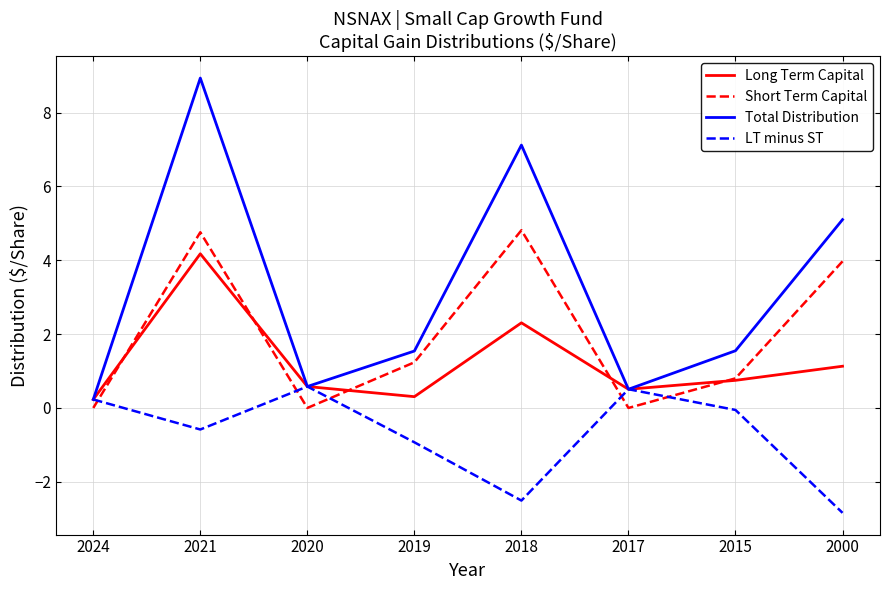

True or false: Short Term Capital and LT minus ST intersect in this chart.

True